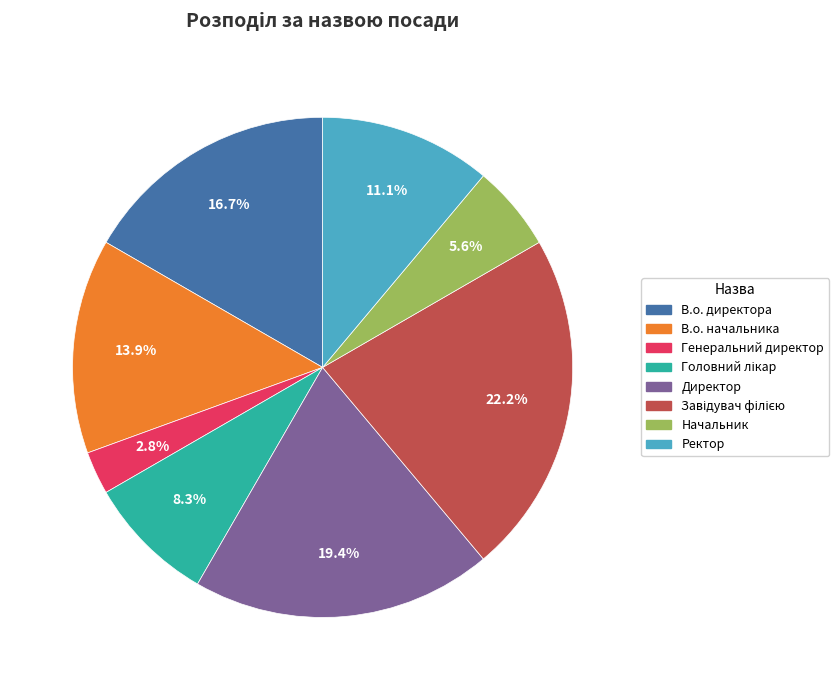

How much of the chart is everything except Генеральний директор?

97.2%